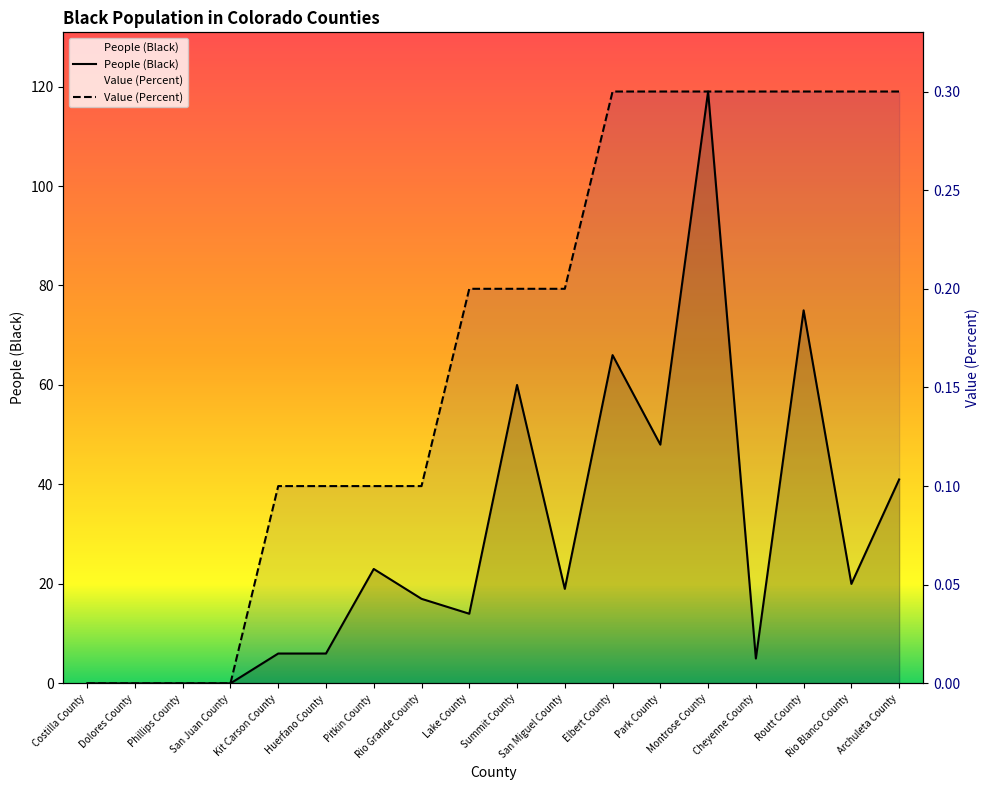

What position from the left is Huerfano County?

6